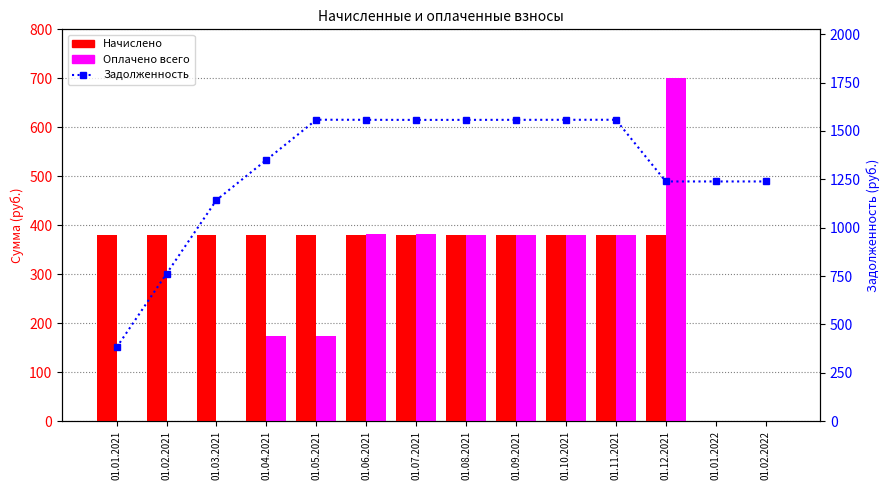

What is the difference between the maximum and minimum values in the Оплачено всего series?

700.0